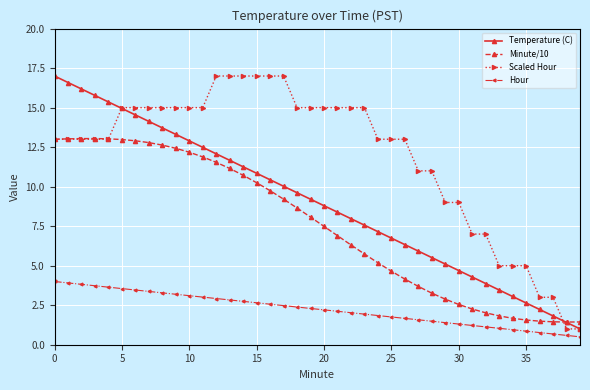

True or false: Minute/10 and Hour intersect in this chart.

False